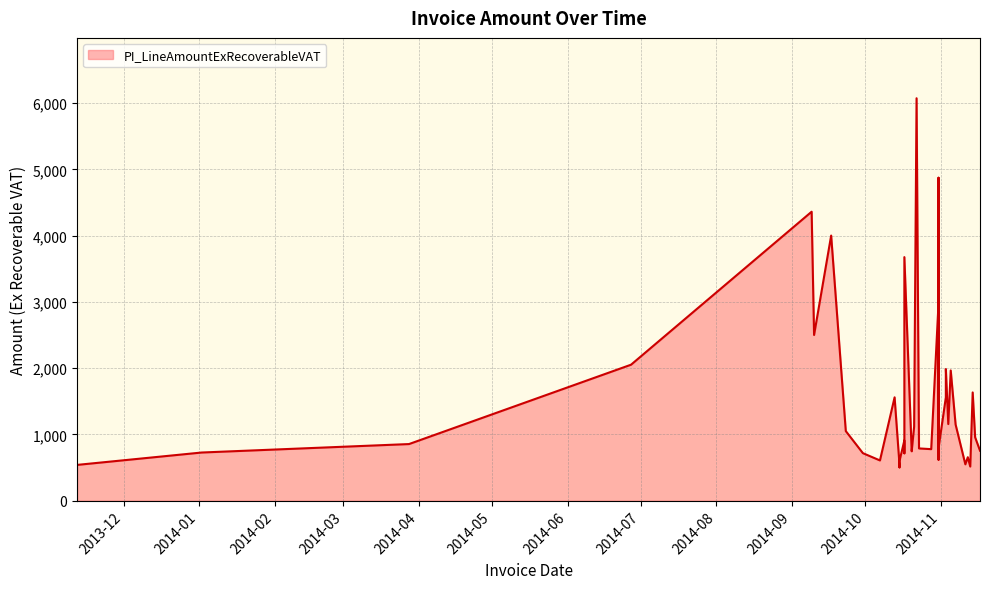

The value at 2014-09-23 is 1050.0. True or false?

True